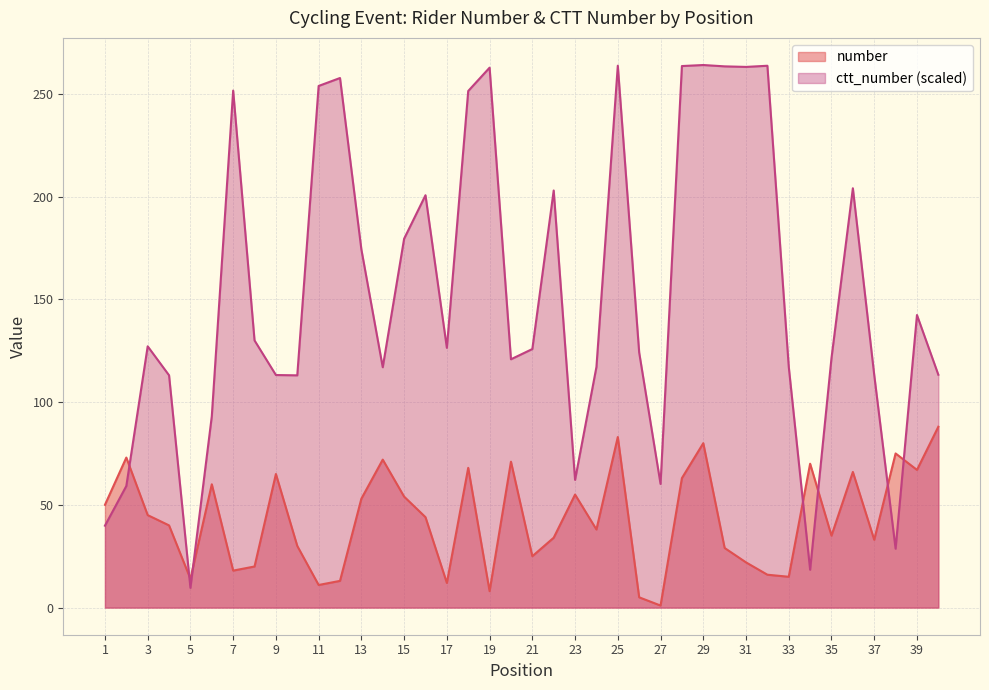

At which label does number reach its minimum?

27